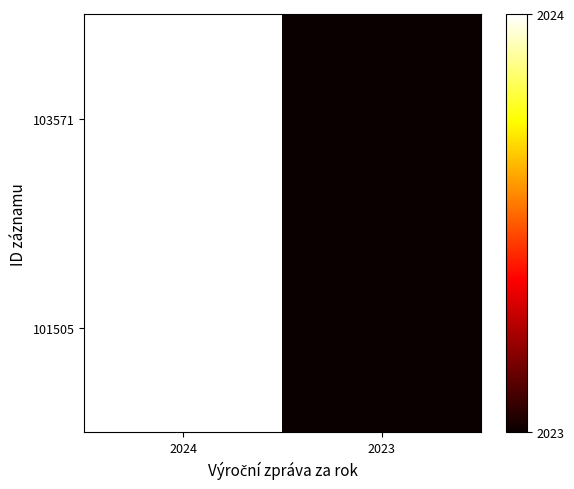

Reading left to right, extract all data points from this chart.

103571: 2024=2024	2023=2023
101505: 2024=2024	2023=2023